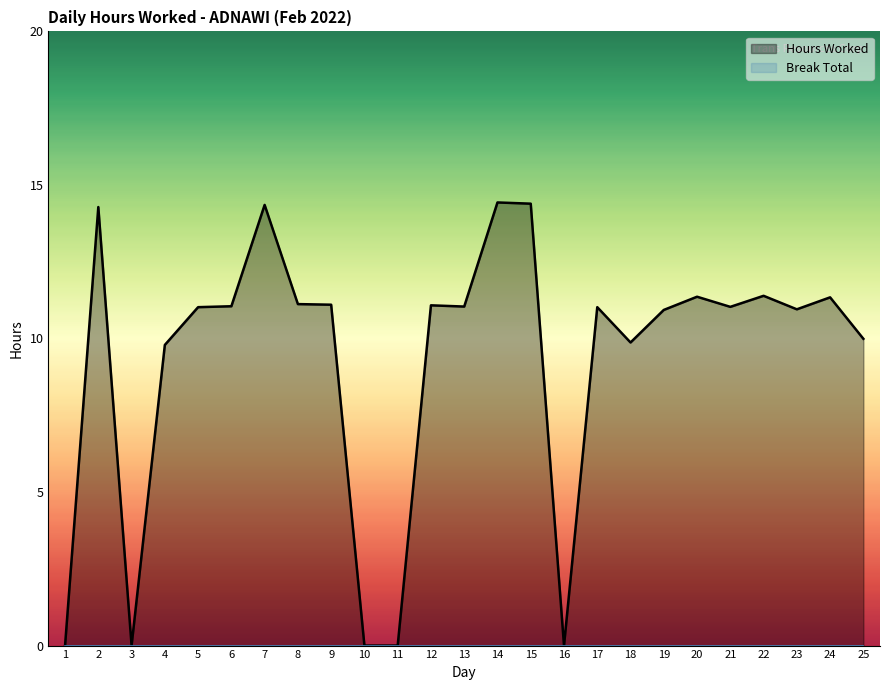

Which label corresponds to the smallest value in the chart?

1